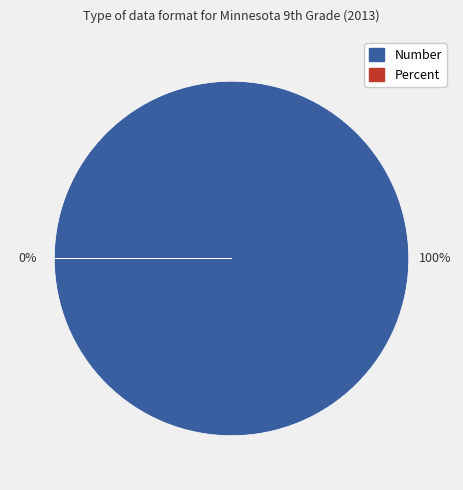

How many segments does this pie chart have?

2